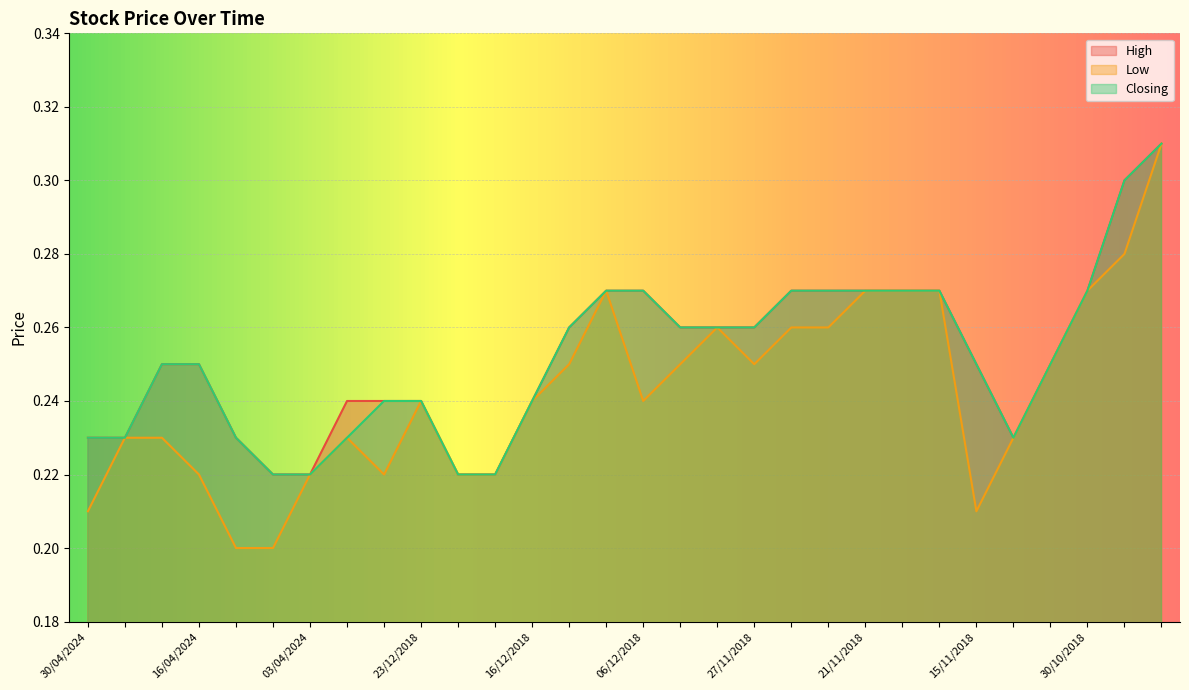

The value of Closing at 17/04/2024 is 0.2. True or false?

False